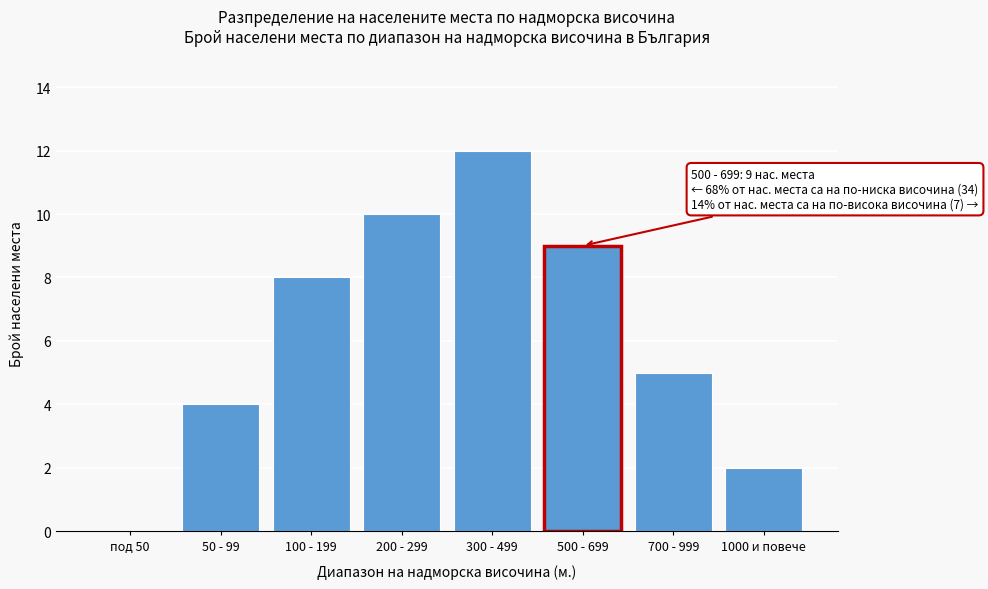

Reading right to left, what are all the values shown in this chart?

1000 и повече=2	700 - 999=5	500 - 699=9	300 - 499=12	200 - 299=10	100 - 199=8	50 - 99=4	под 50=0